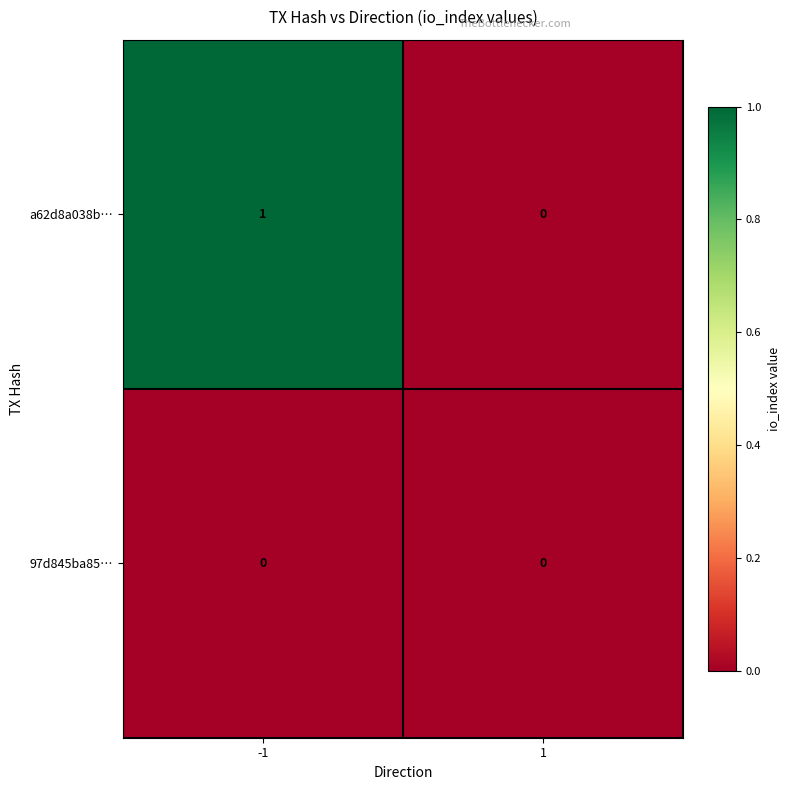

The value of a62d8a038b… at -1 is 0. True or false?

False